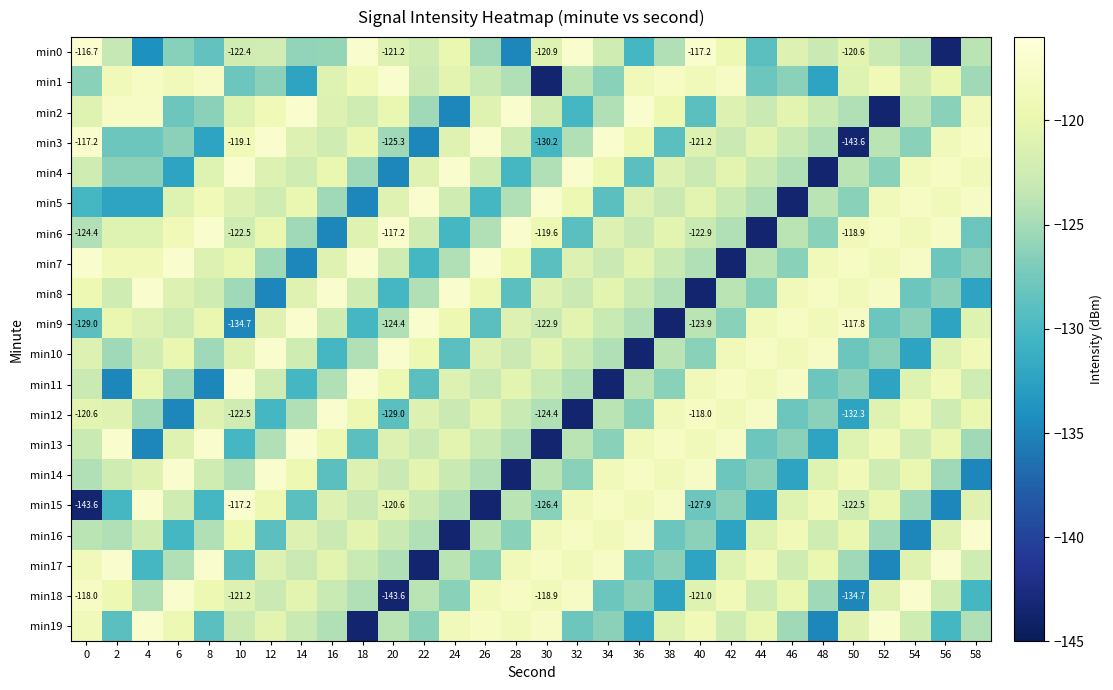

Which series has the largest total across all categories?

min7